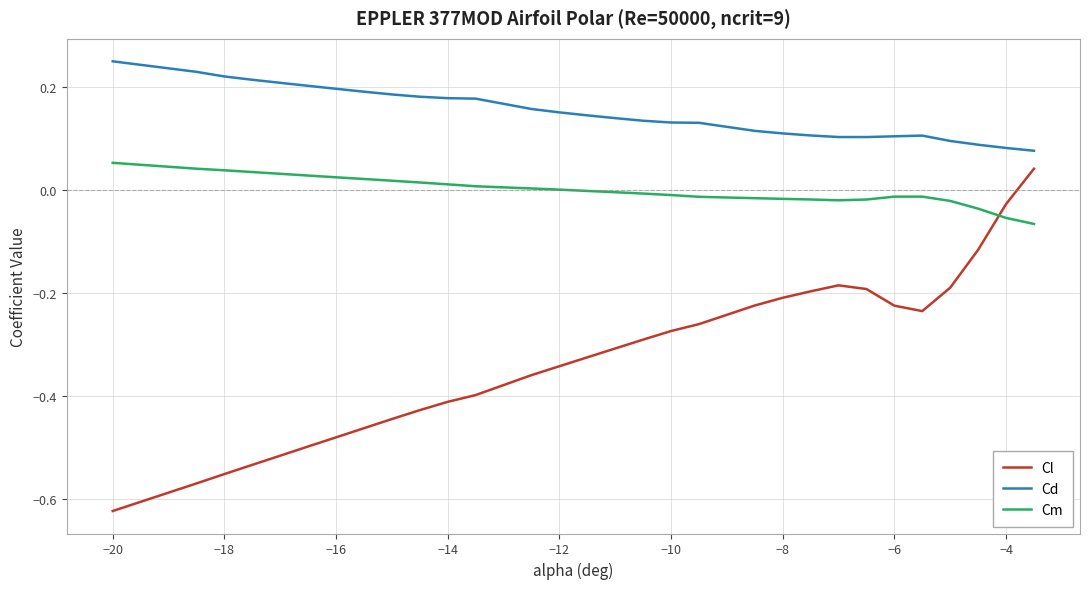

Which series has the widest spread of values?

Cl